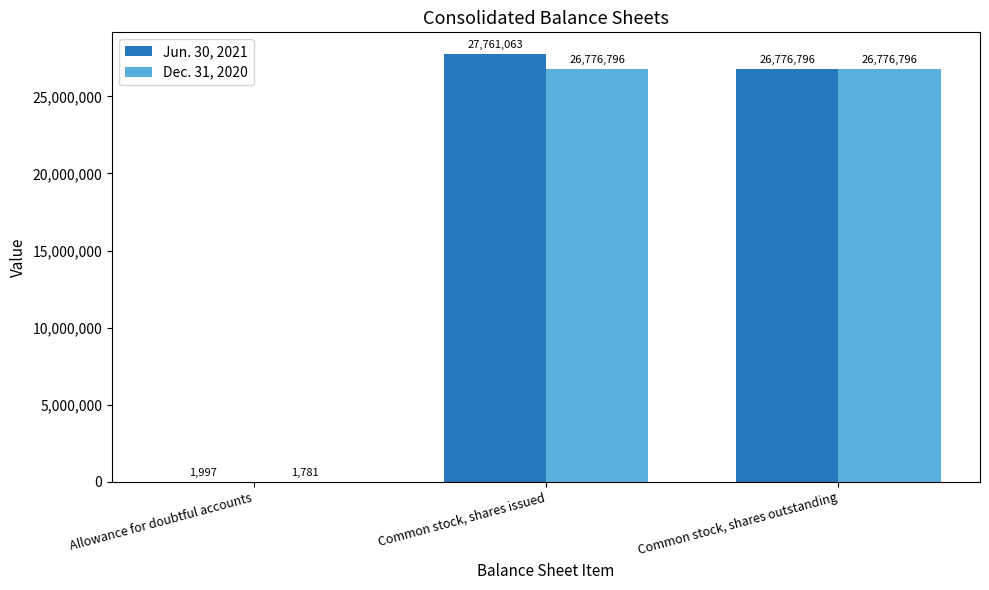

What is the sum of the Jun. 30, 2021 values at Allowance for doubtful accounts and Common stock, shares outstanding?

26778793